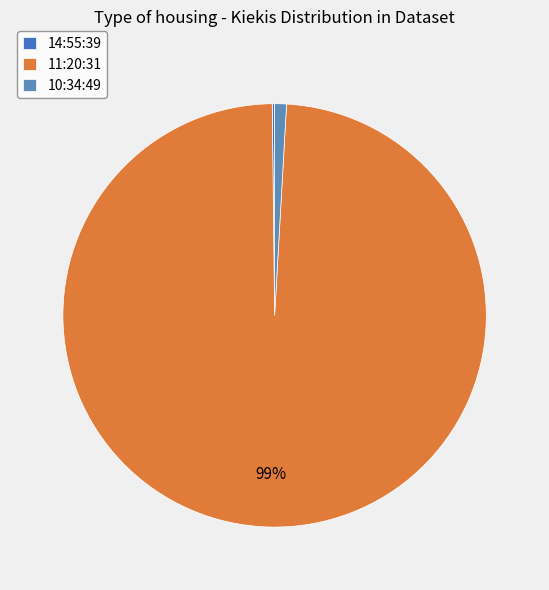

To the nearest percent, what percentage of the pie is 10:34:49?

1%